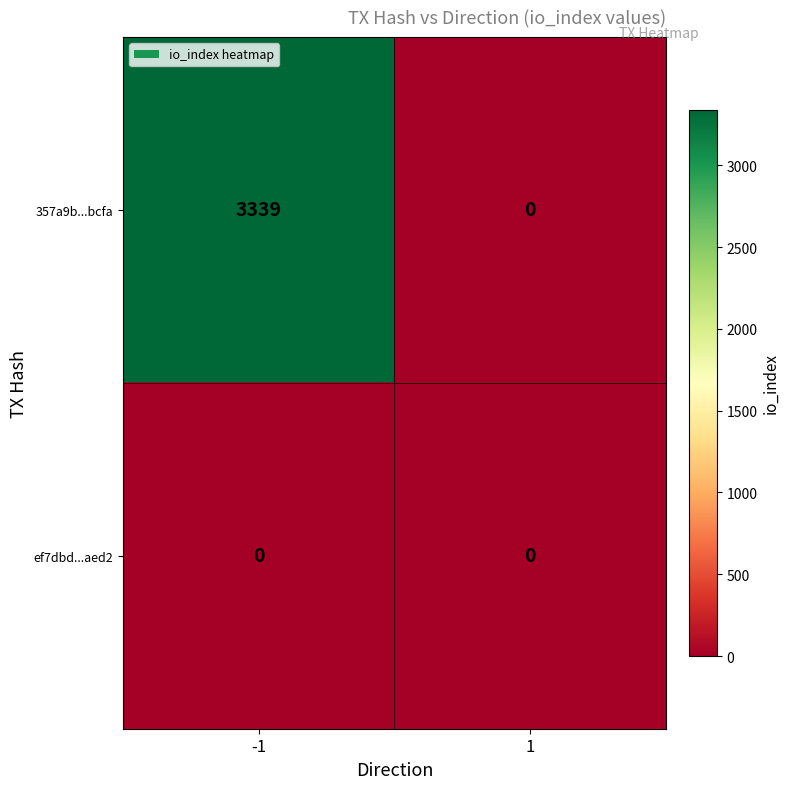

What is the average value of the 357a9b...bcfa series?

1670